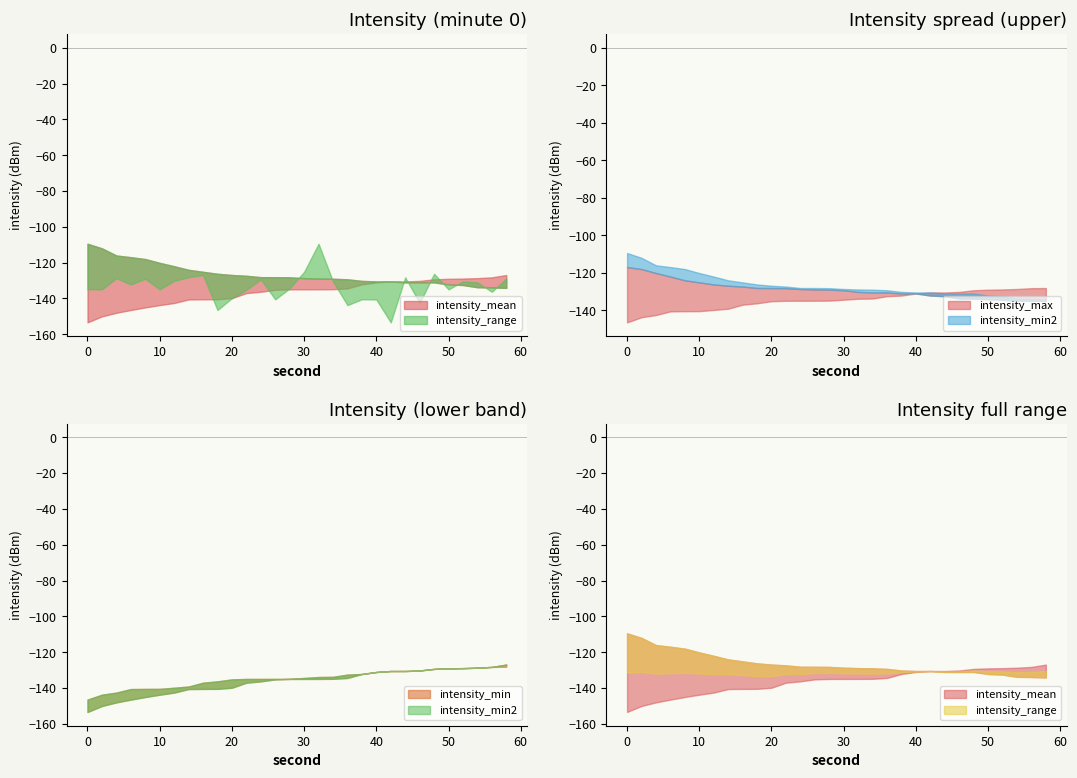

How many intersections are there between intensity_min and intensity_mean?

8